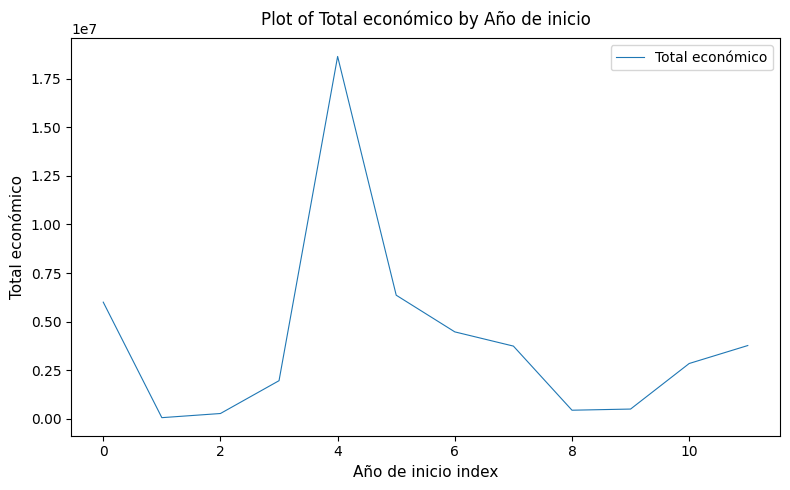

What is the maximum value shown in the chart?

18656636